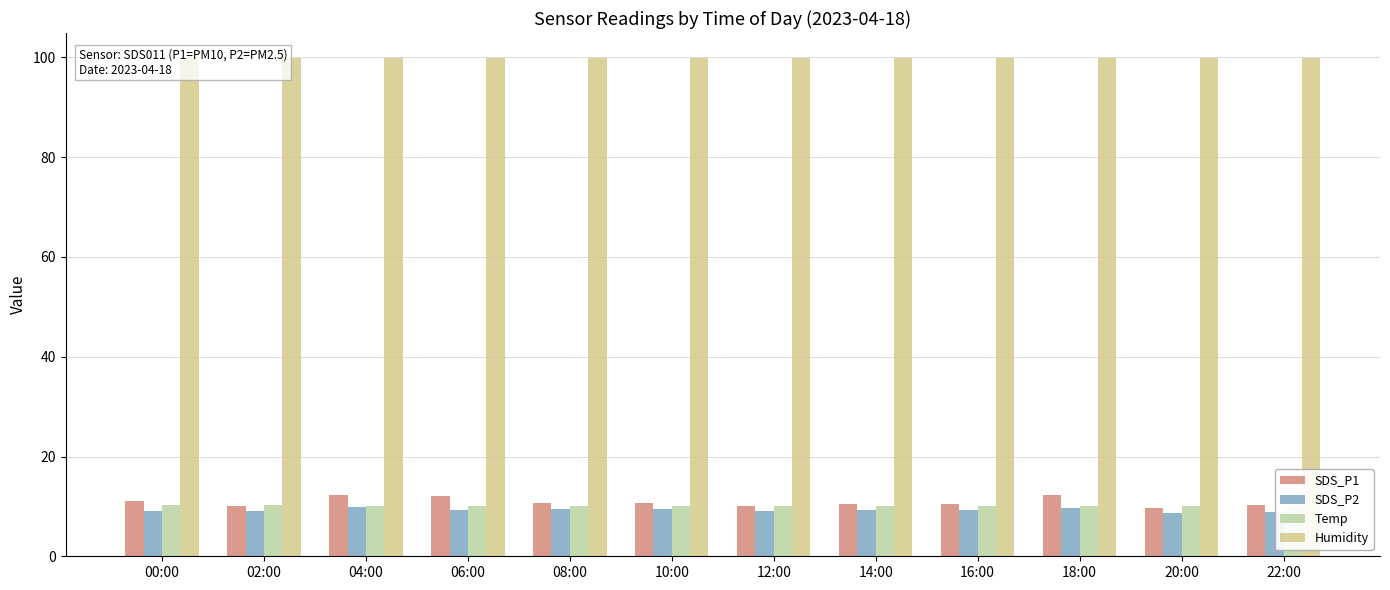

The value of SDS_P1 at 12:00 is 14.8. True or false?

False